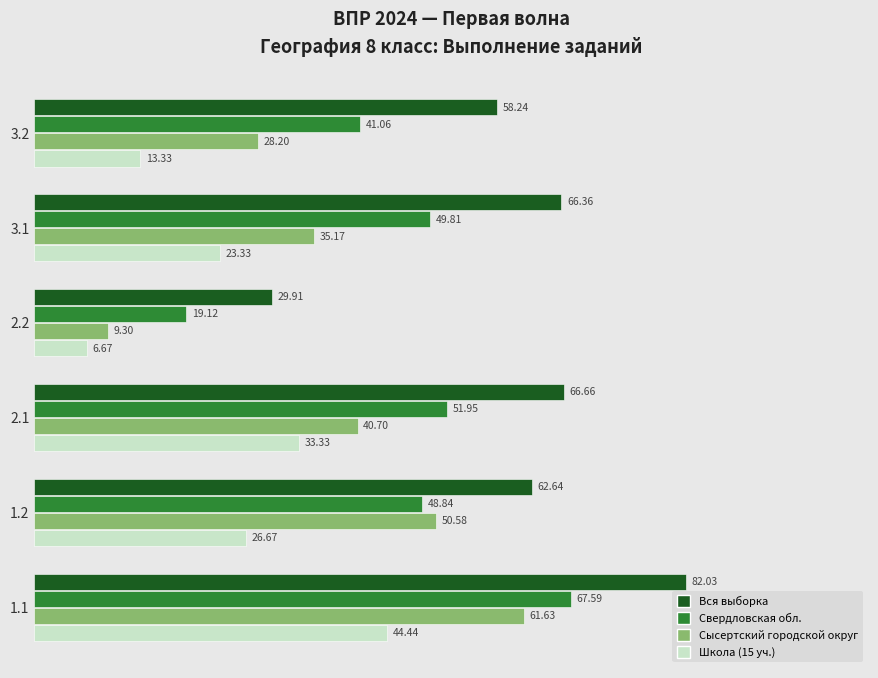

Rank the series at 3.2 from highest to lowest value.

Вся выборка, Свердловская обл., Сысертский городской округ, Школа (15 уч.)